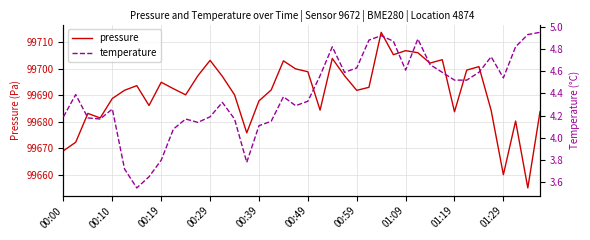

Does the chart display data point markers on the line(s)?

No